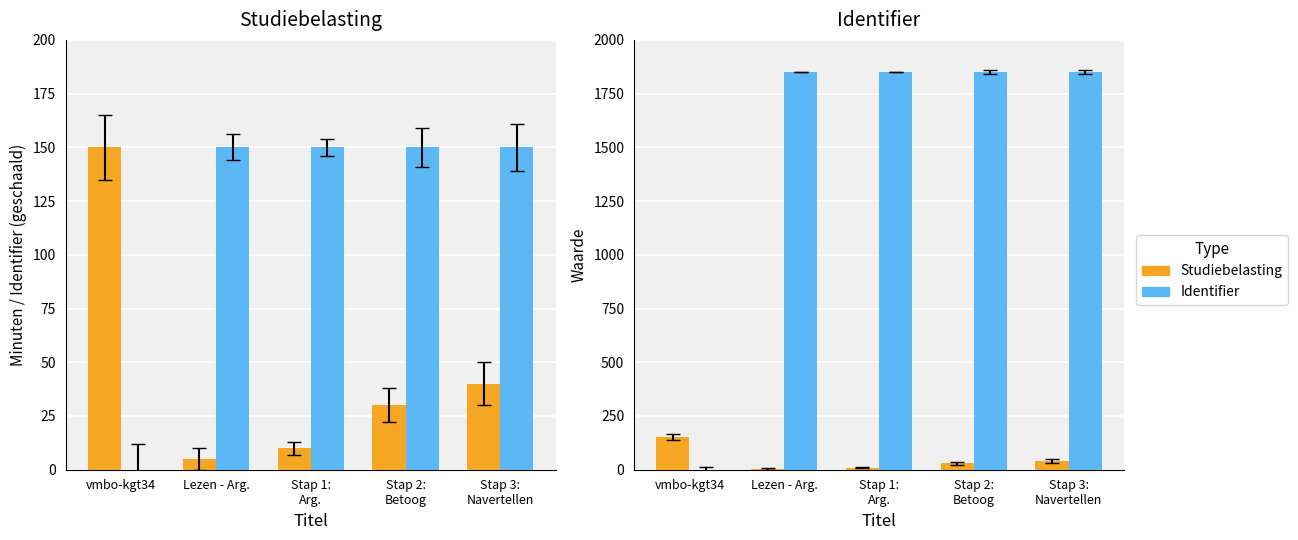

Reading left to right, extract all data points from this chart.

Studiebelasting (min): vmbo-kgt34=150.0	Lezen - Arg.=5.0	Stap 1:
Arg.=10.0	Stap 2:
Betoog=30.0	Stap 3:
Navertellen=40.0
Identifier (scaled): vmbo-kgt34=0.0	Lezen - Arg.=150.0	Stap 1:
Arg.=150.0	Stap 2:
Betoog=150.0	Stap 3:
Navertellen=150.0
Identifier (×1000): vmbo-kgt34=0.0	Lezen - Arg.=1852.0	Stap 1:
Arg.=1852.0	Stap 2:
Betoog=1852.0	Stap 3:
Navertellen=1852.0